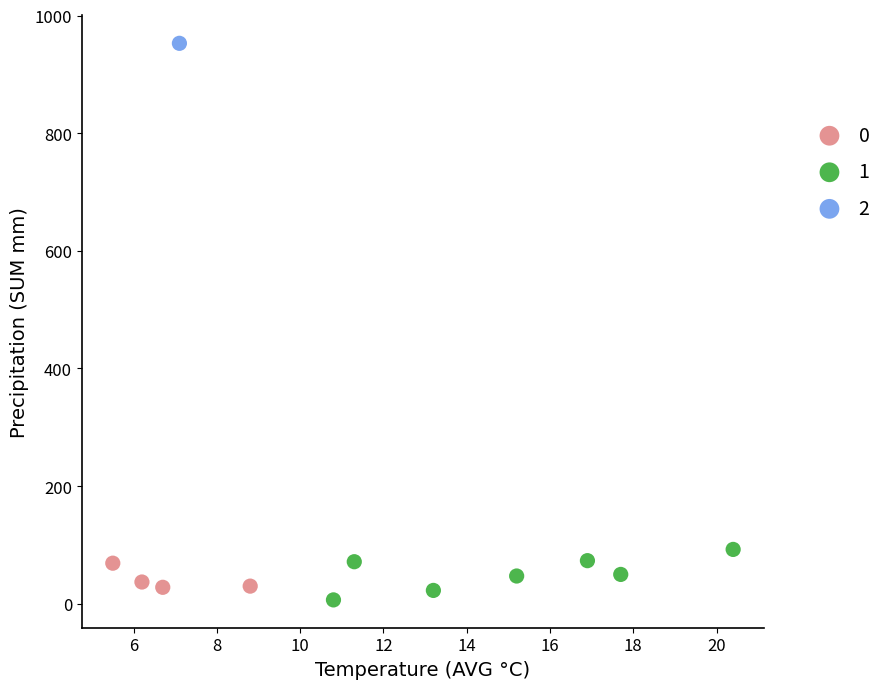

What are all the series names shown in the legend?

0, 1, 2